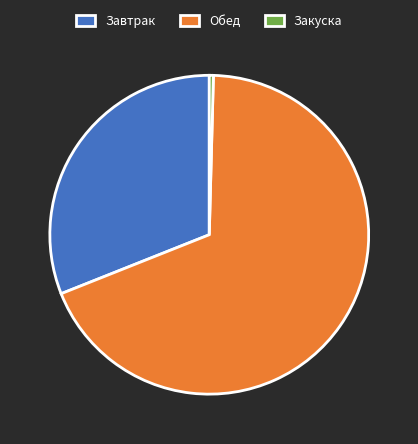

Is the sum of Завтрак and Обед greater than half?

Yes